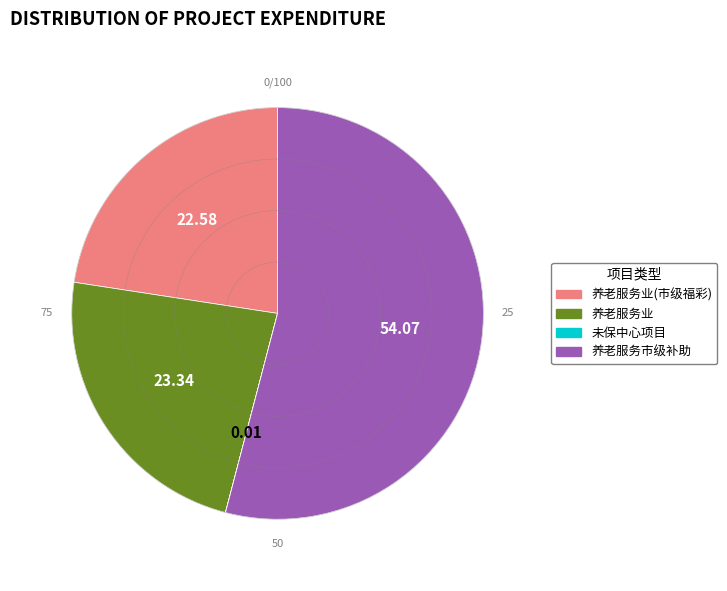

How many slices are in this pie chart?

4